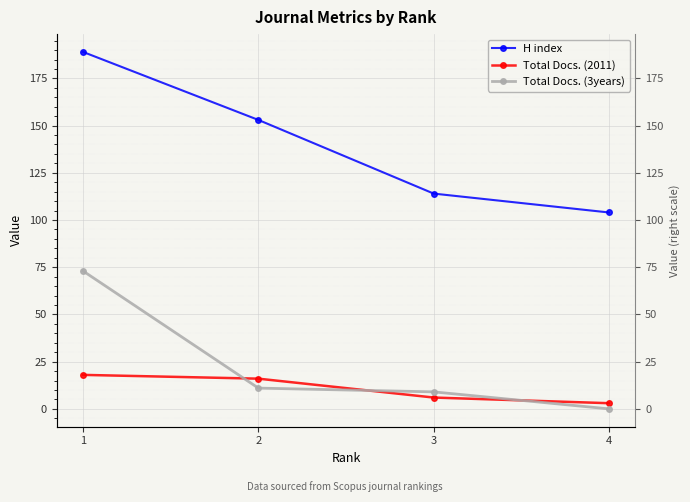

Between 1 and 2, which series saw the biggest shift?

Total Docs. (3years)